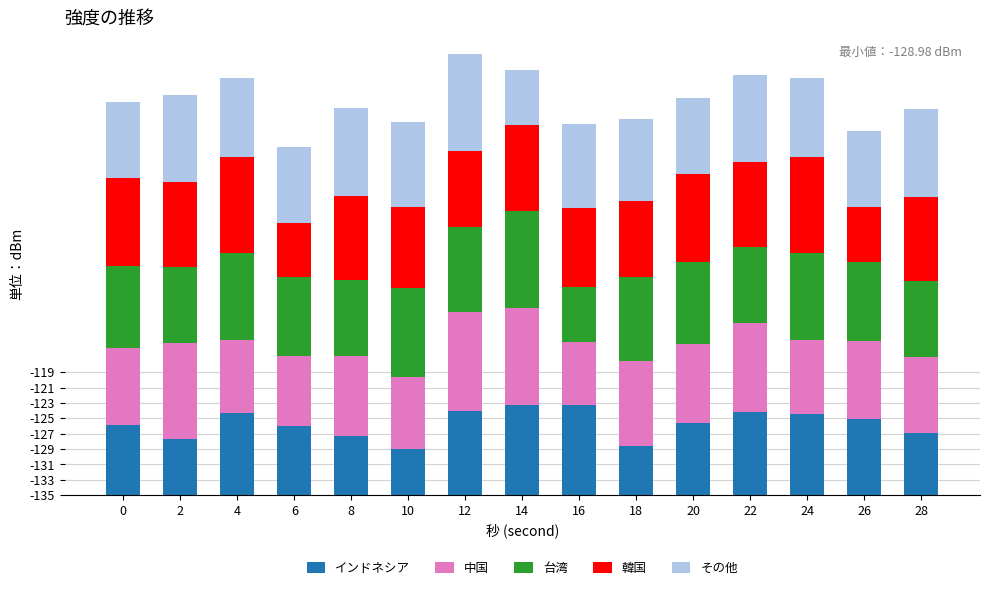

What is the total value across all series at 14?

55.3